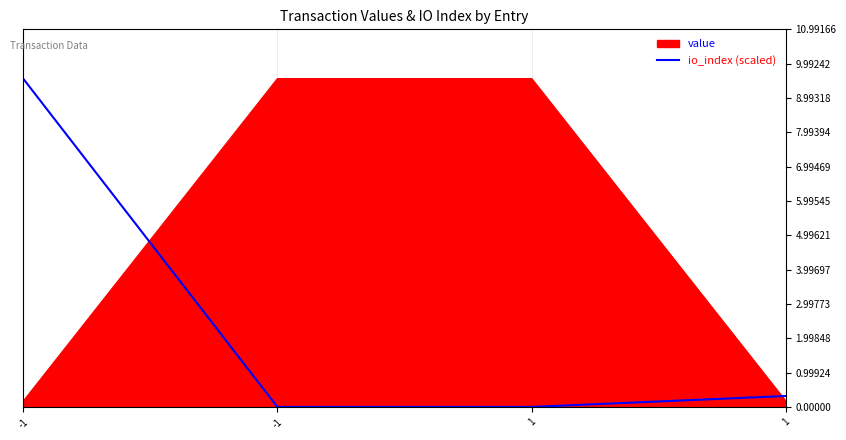

Which category has the lowest value across all series?

-1